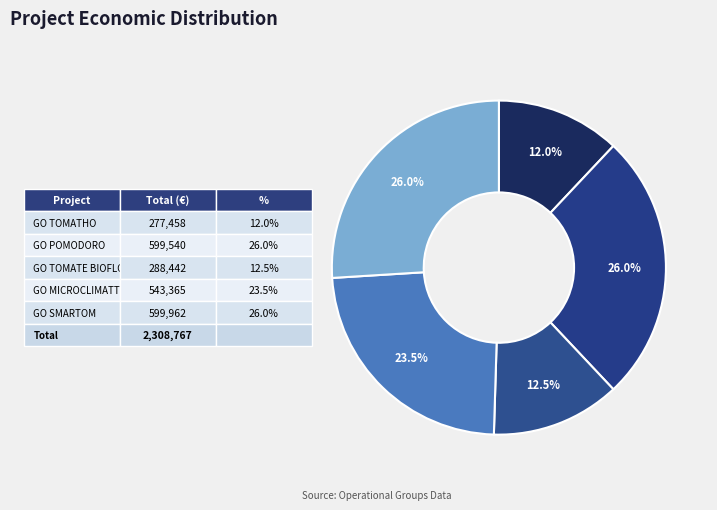

How many segments does this pie chart have?

5